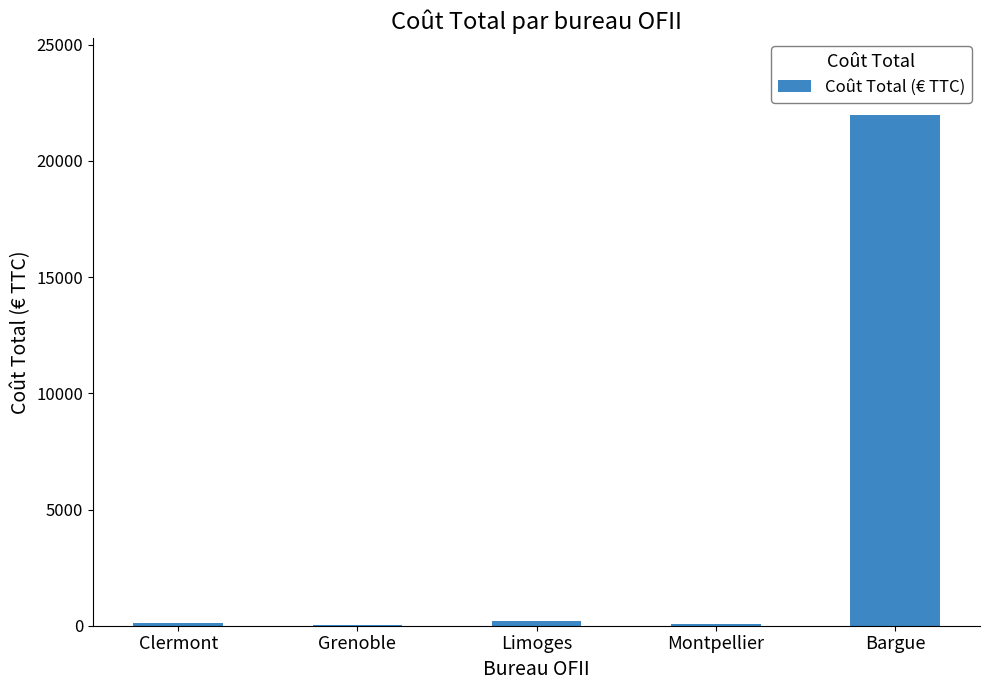

Where is the data nearest to the value 11014?

Limoges